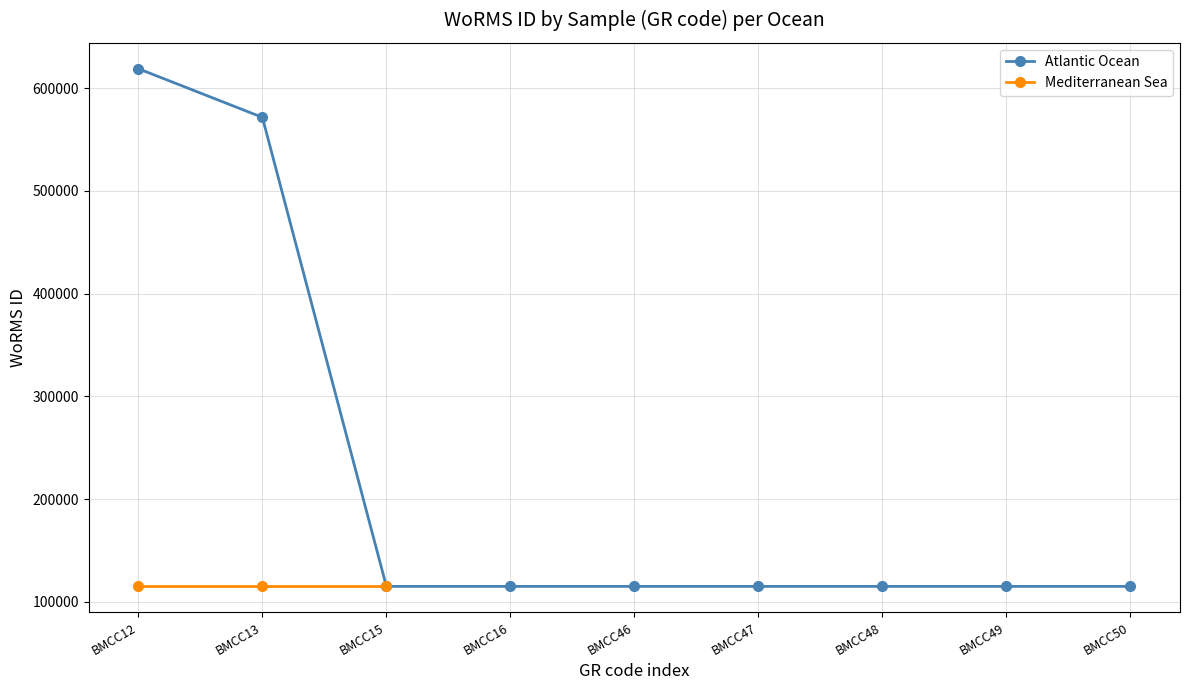

What is the value of the 8th point from the left?

115090